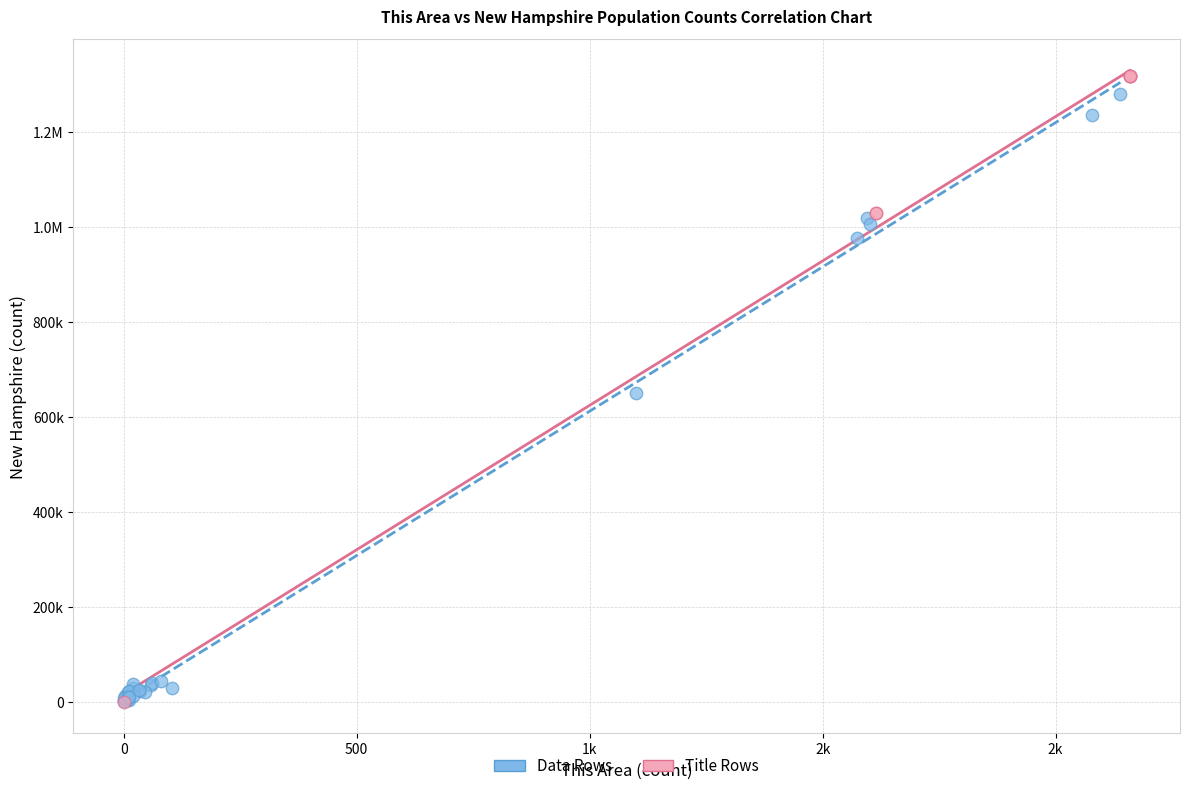

What are all the series names shown in the legend?

Data Rows, Title Rows